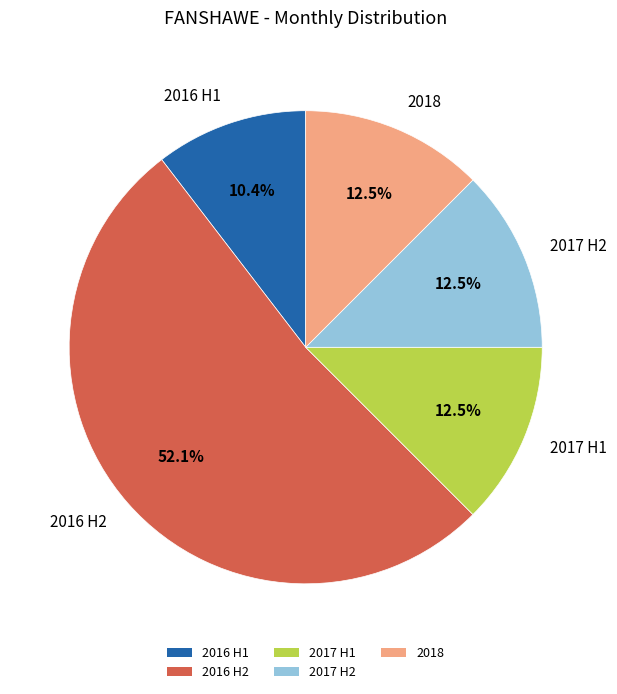

Is the sum of 2017 H2 and 2018 greater than half?

No